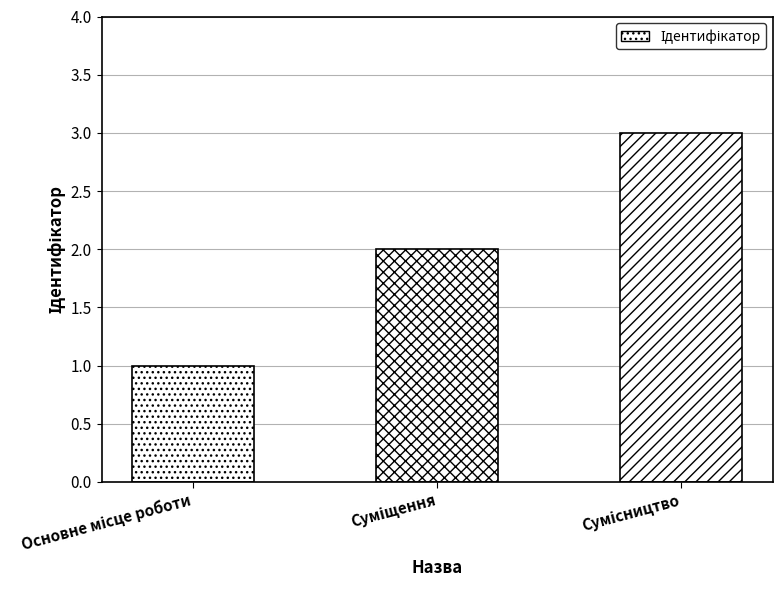

What is the maximum value shown in the chart?

3